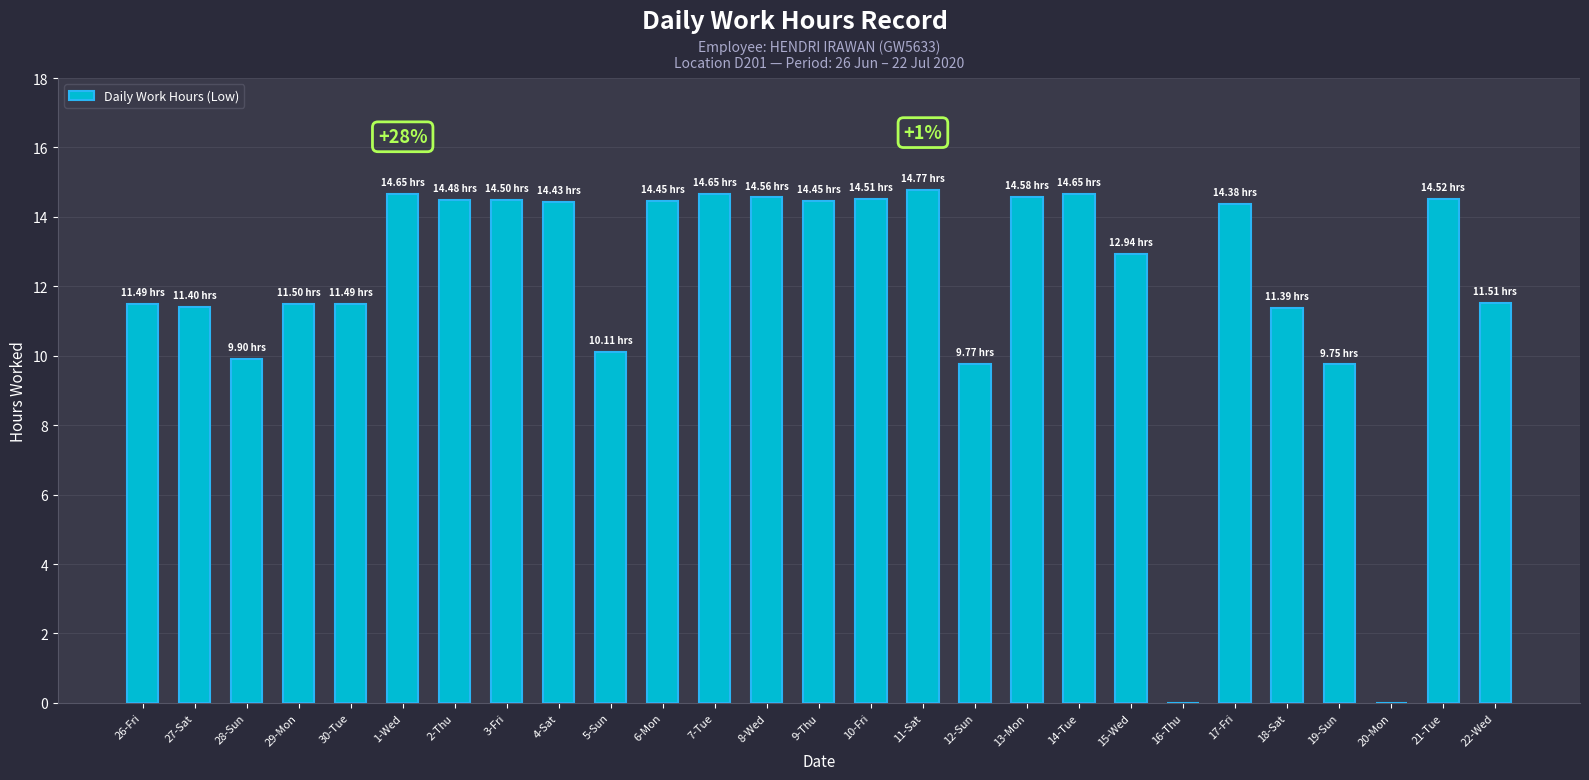

What is the change in value from 18-Sat to 22-Wed?

+0.1